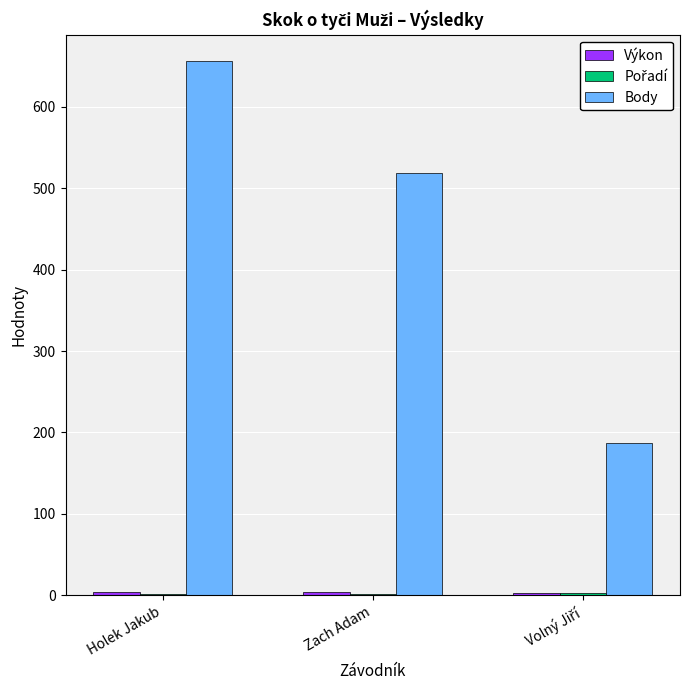

What is the maximum value shown in the chart?

656.0